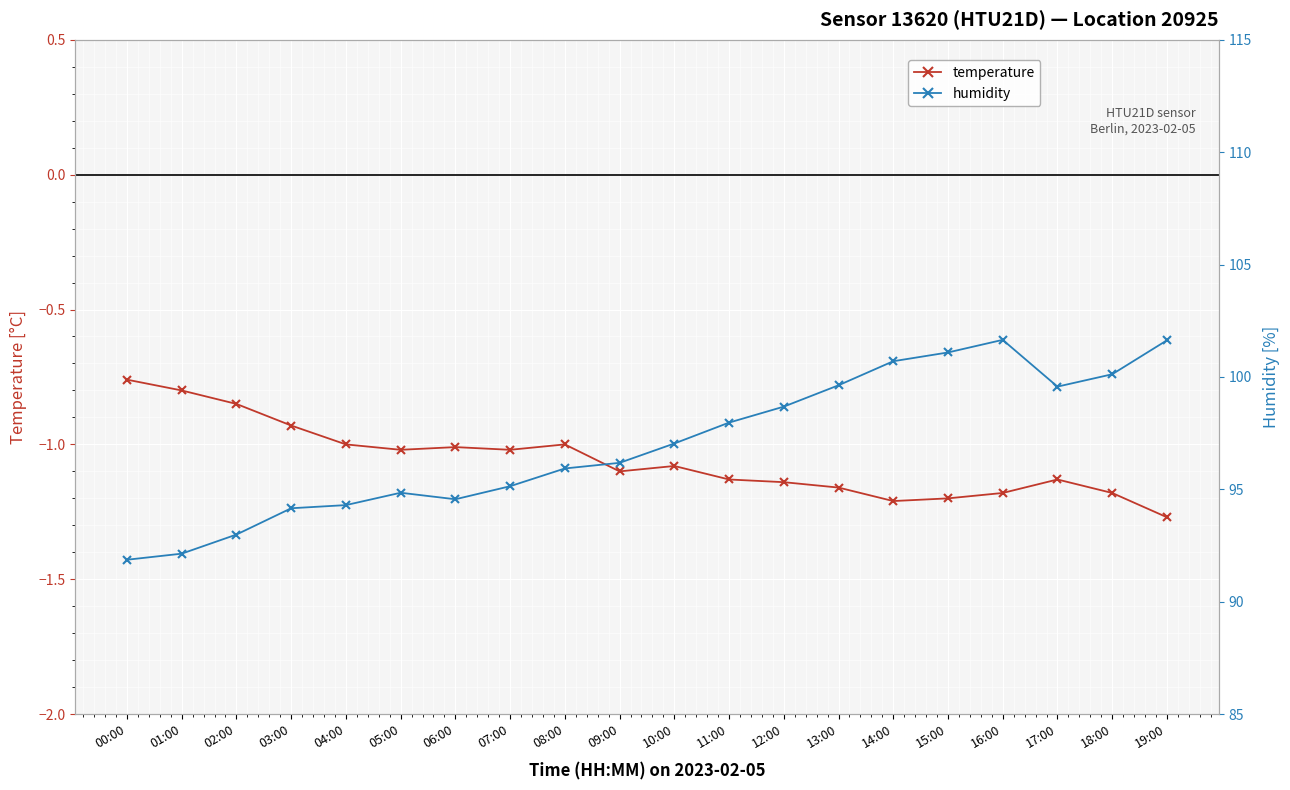

What are all the series names shown in the legend?

temperature, humidity